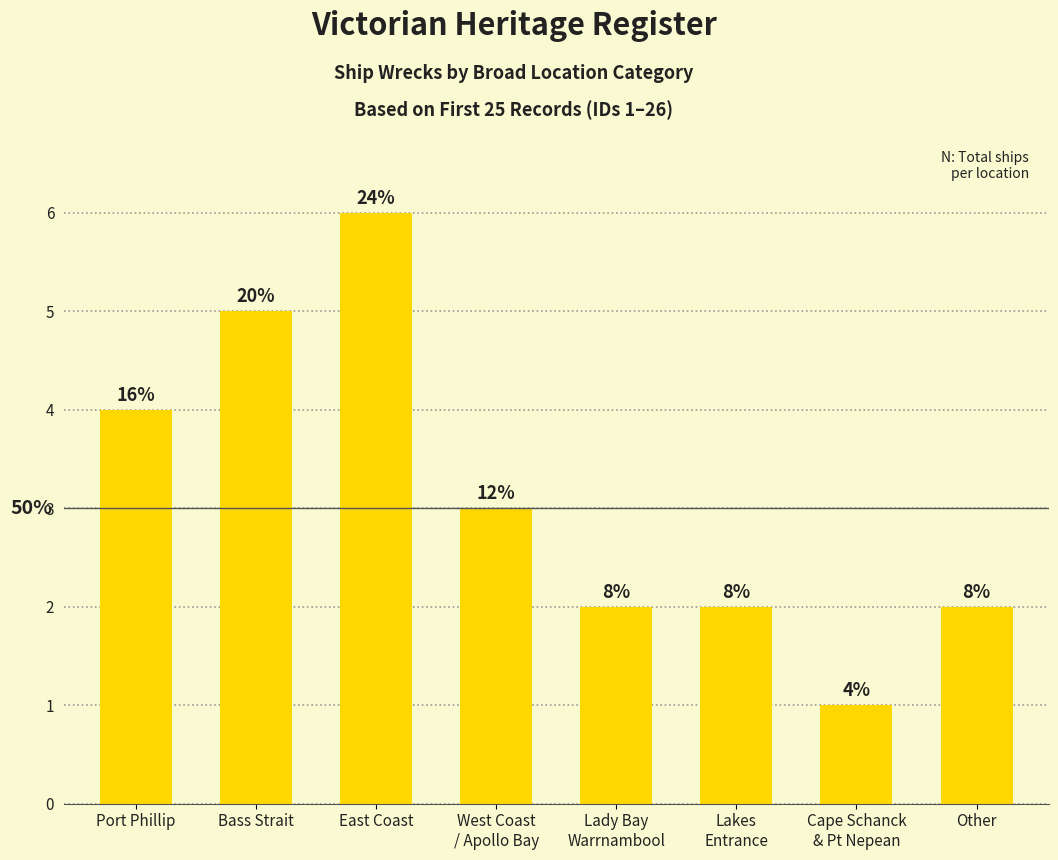

How many bars are there in total?

8